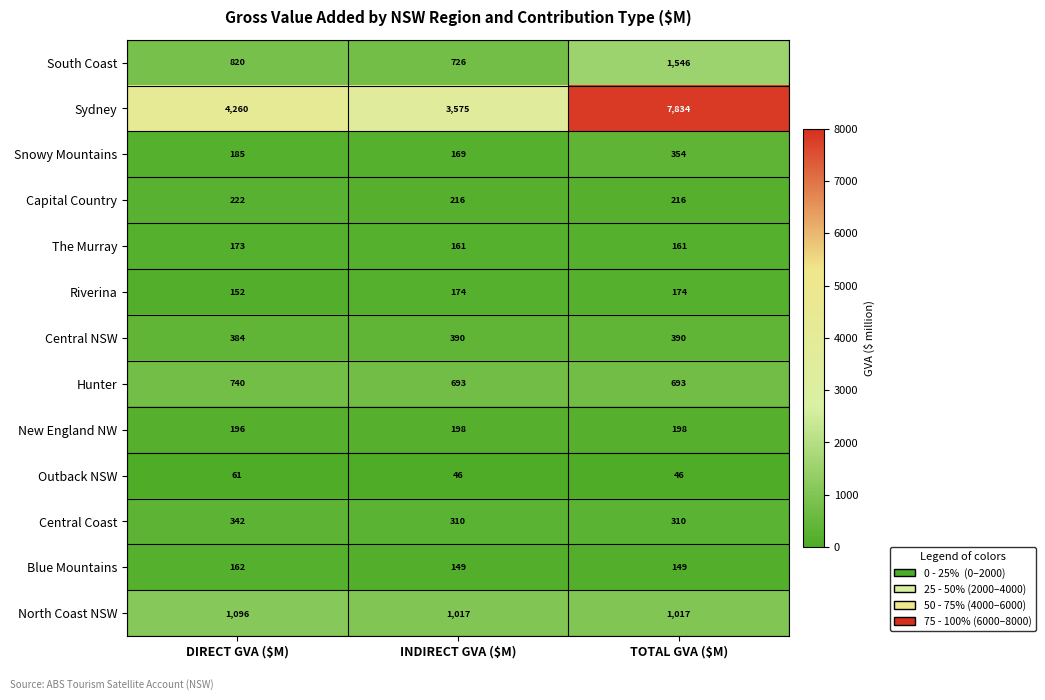

What is the smallest value displayed?

46